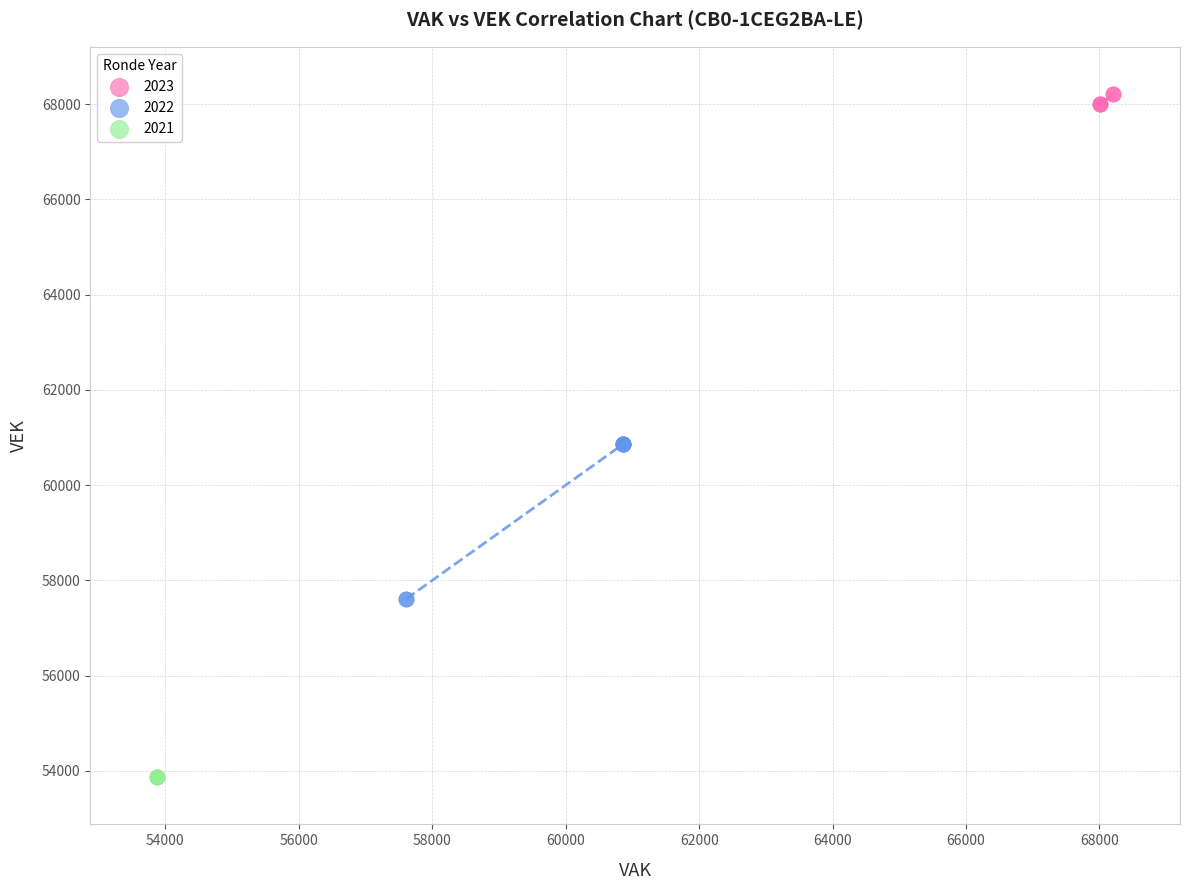

Which series reaches the maximum Y coordinate?

2023